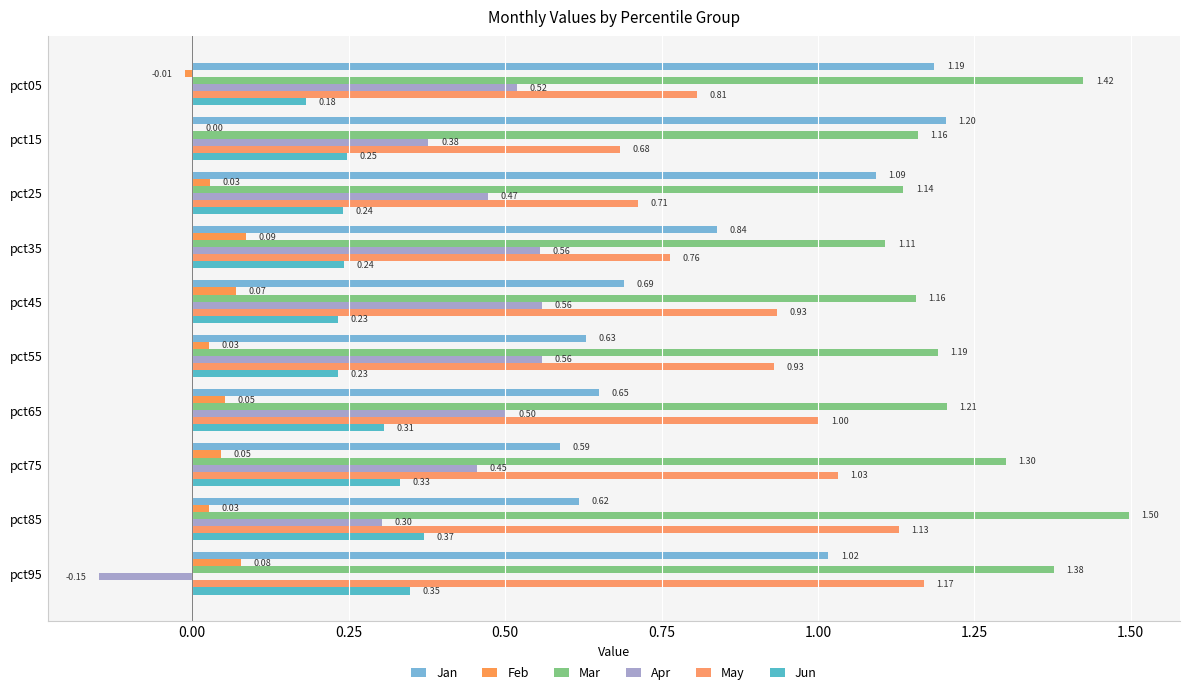

How many data points does each series have?

10